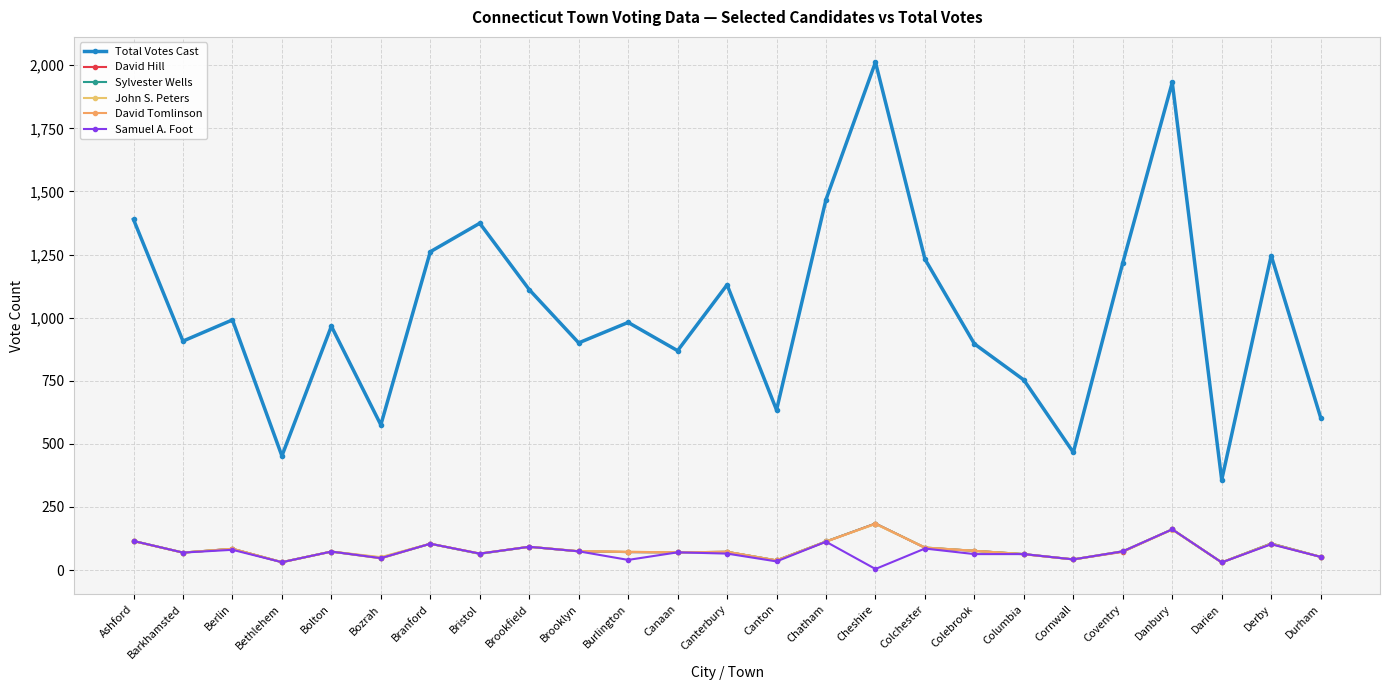

True or false: Sylvester Wells and David Tomlinson intersect in this chart.

False